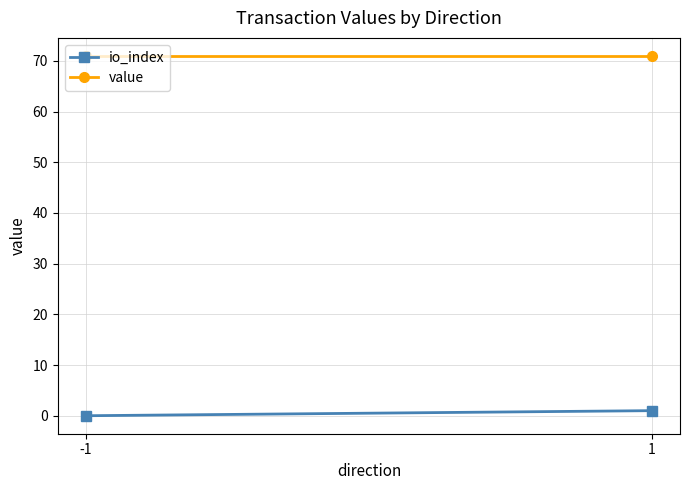

What is the maximum value for value?

71.0